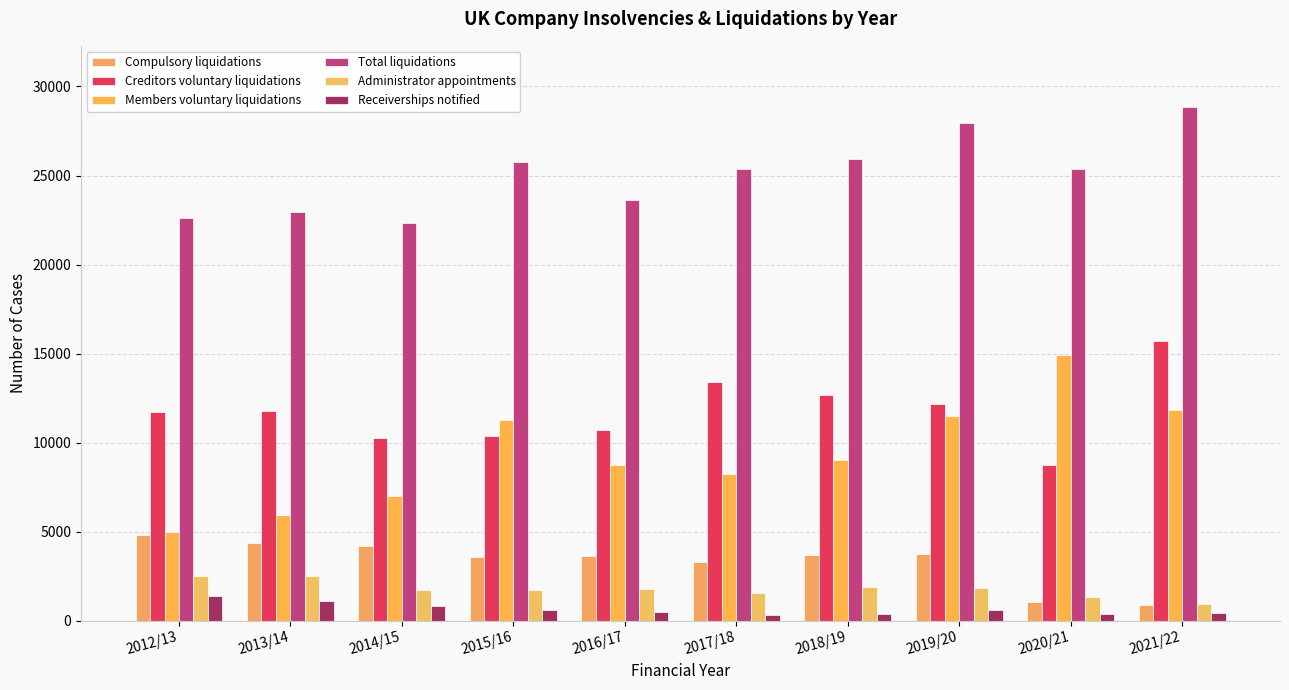

What is the total value across all series at 2019/20?

57791